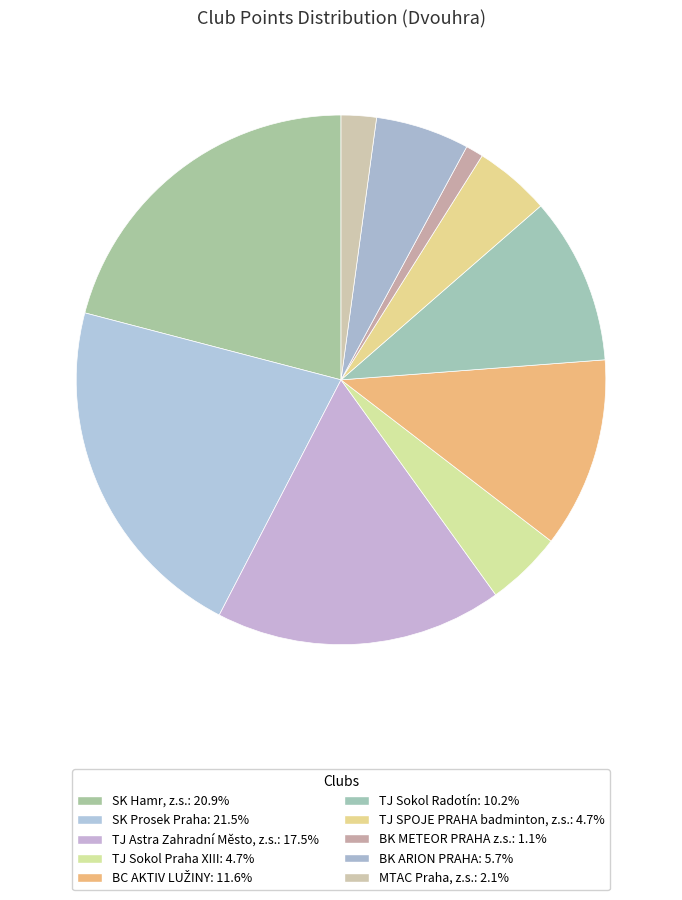

Which category has the smallest portion of the pie?

BK METEOR PRAHA z.s.